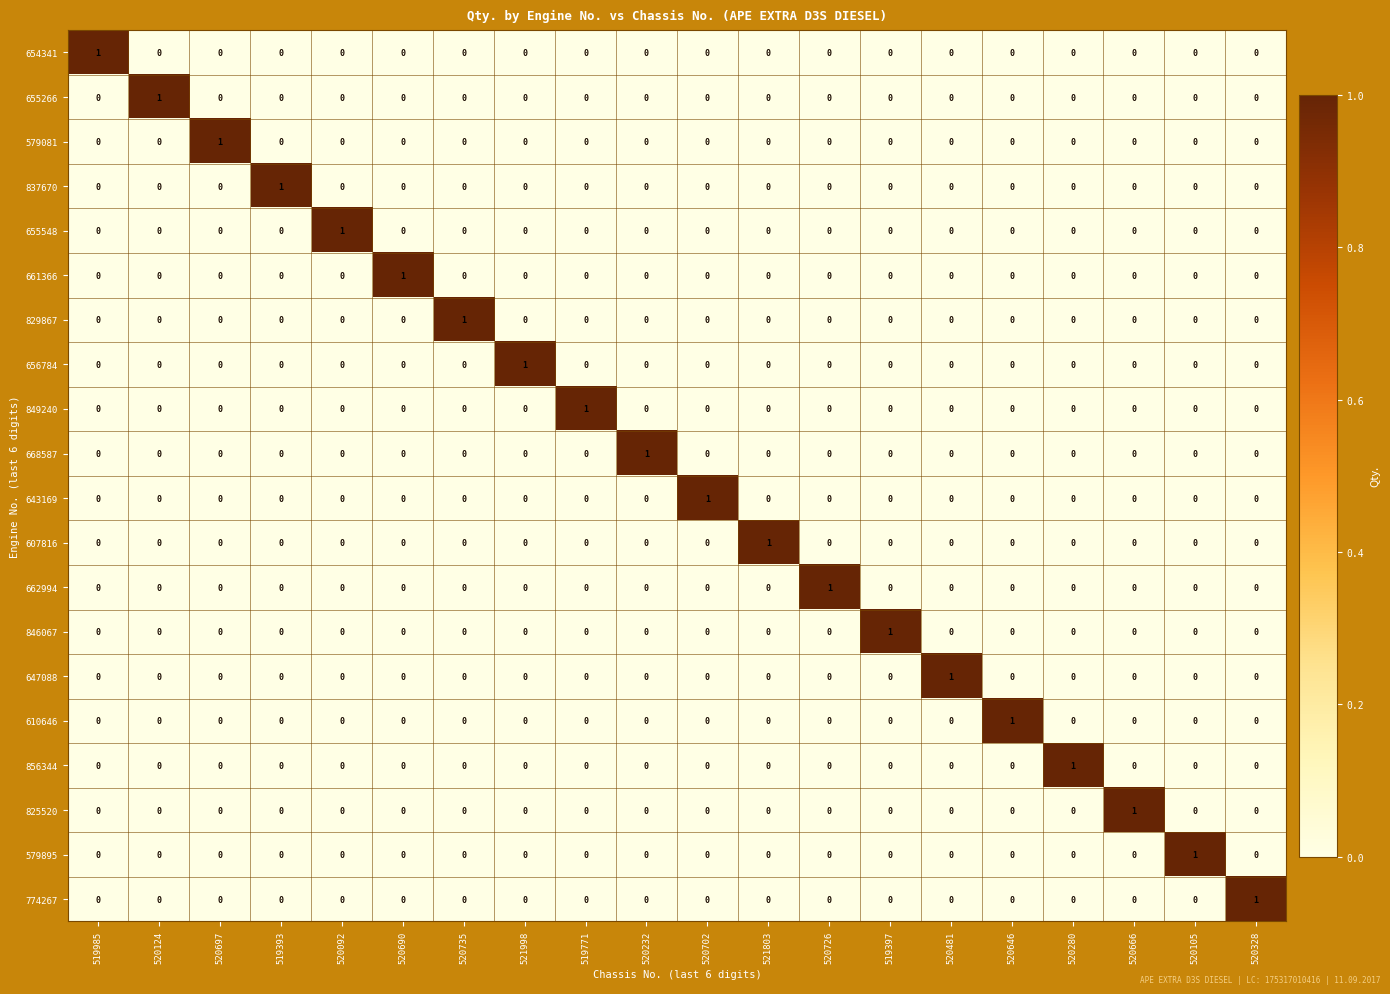

Which category has the highest value in the 829867 series?

520735